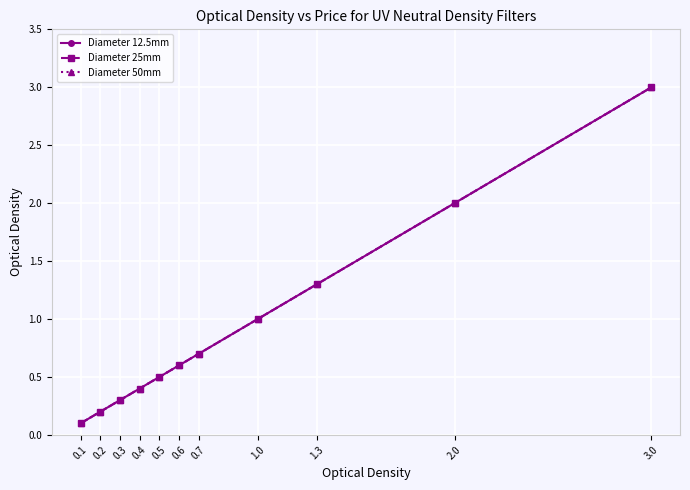

What is the label of the 10th point from the left?

2.0